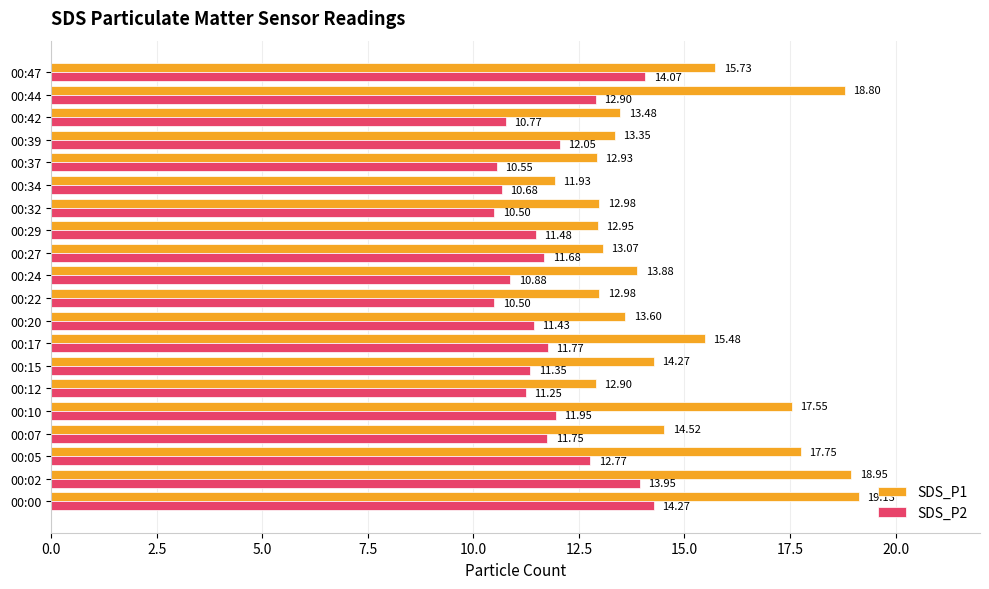

What is the sum of all SDS_P2 values?

236.6